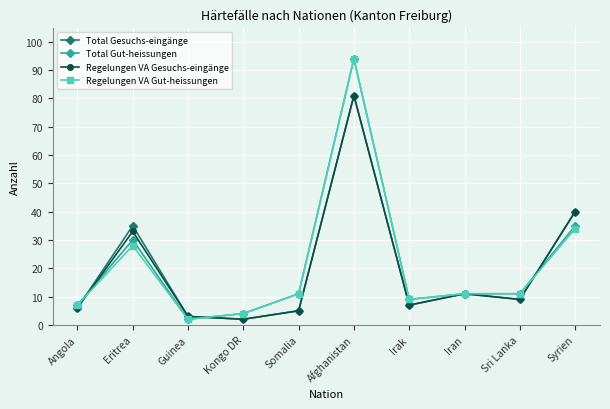

At how many categories does at least one series exceed 22?

3